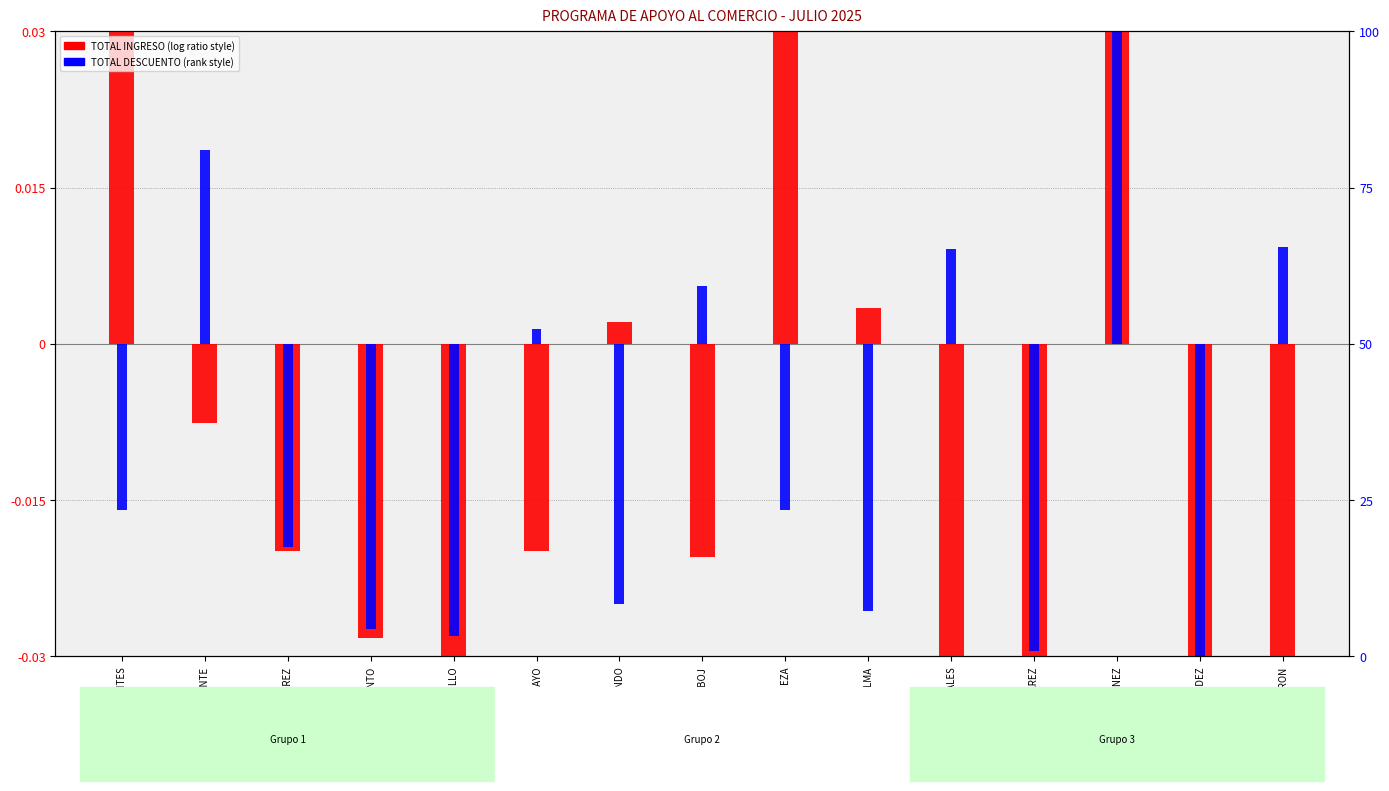

List the series in order of their peak value, highest first.

TOTAL INGRESO (normalized), TOTAL DESCUENTO (normalized)